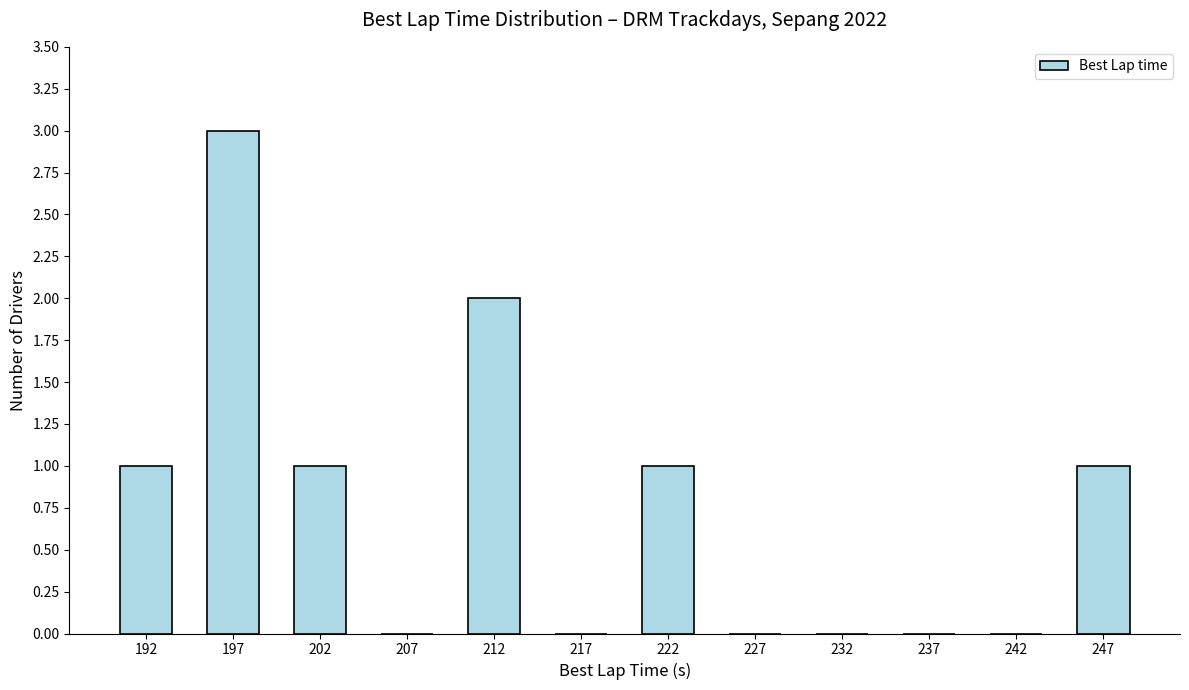

What is the sum of the values at 232 and 192?

1